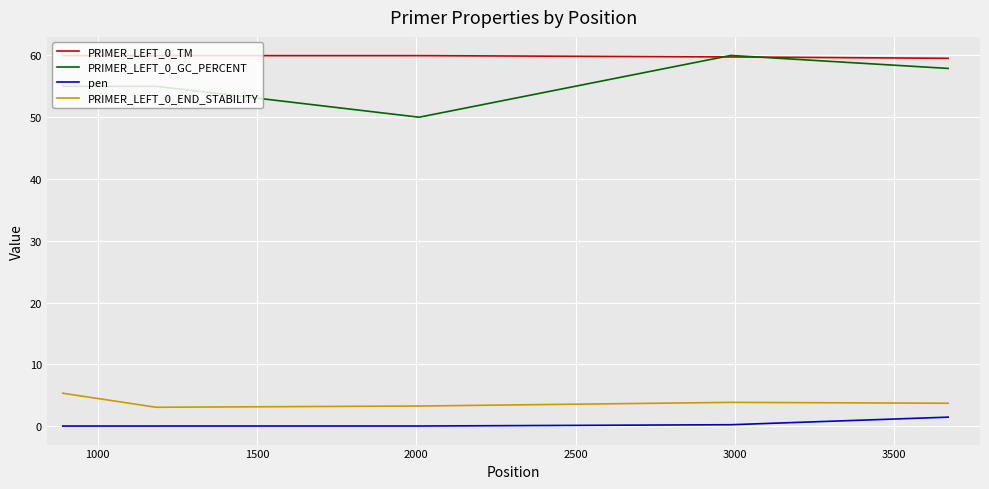

What is the greatest value displayed?

60.0